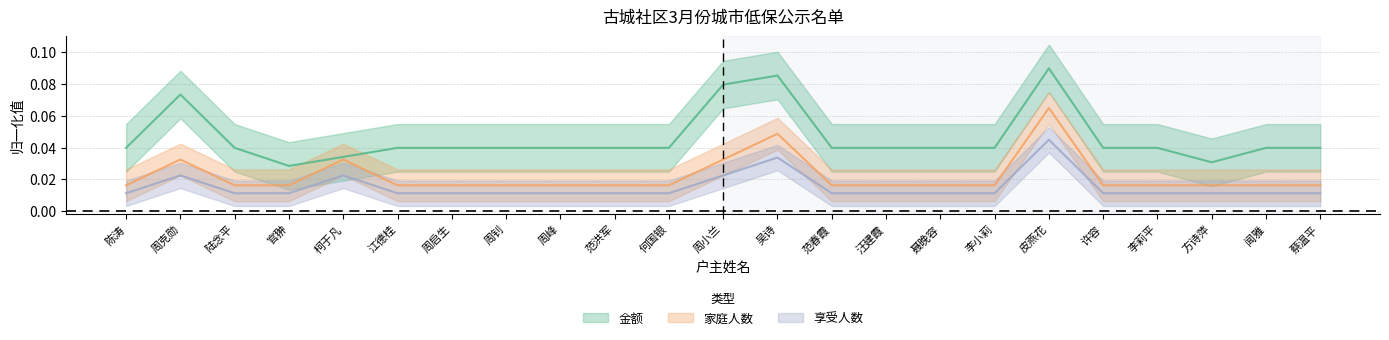

At which category does the chart reach its peak across all series?

皮燕花